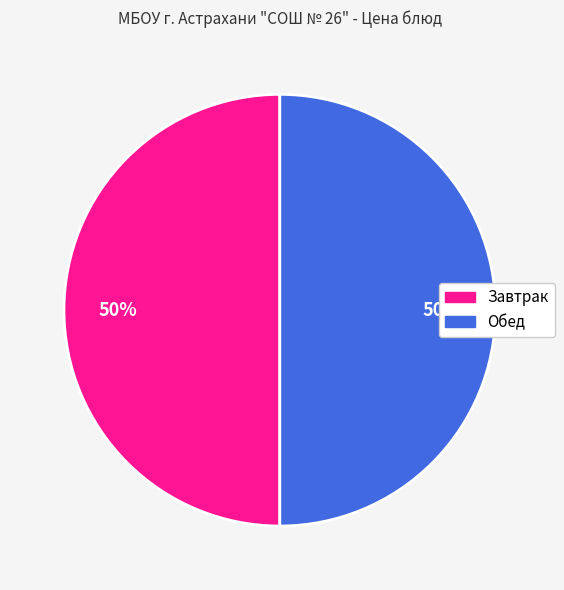

How many slices are in this pie chart?

2